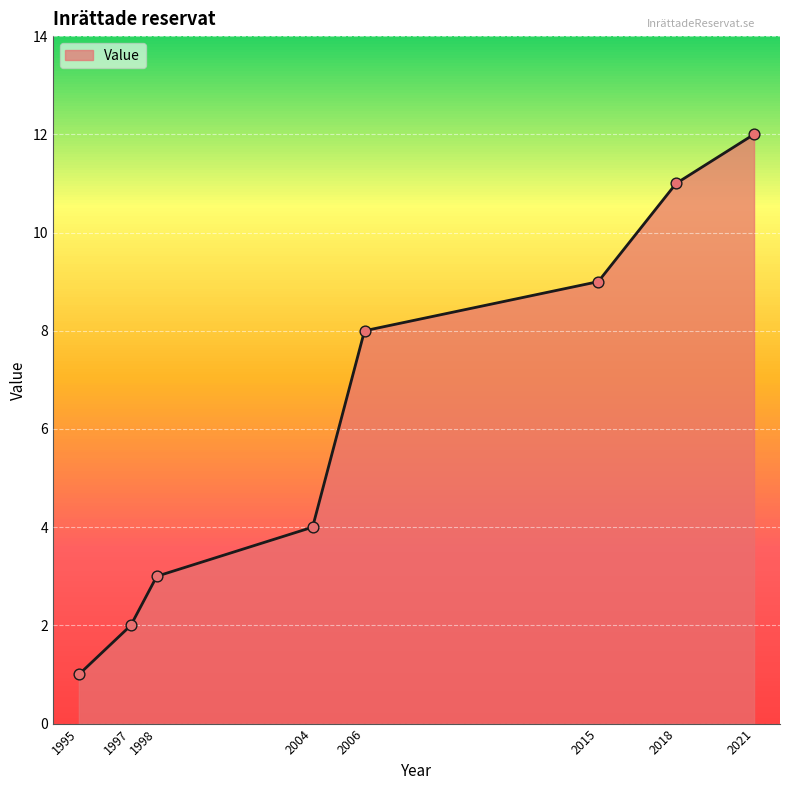

What is the ratio of the value at 2004 to the value at 1998?

1.3